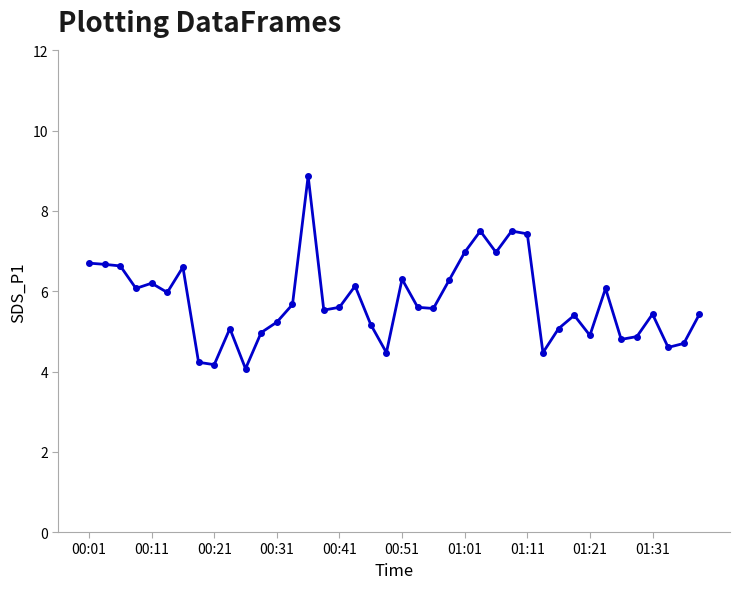

What is the smallest value displayed?

4.1